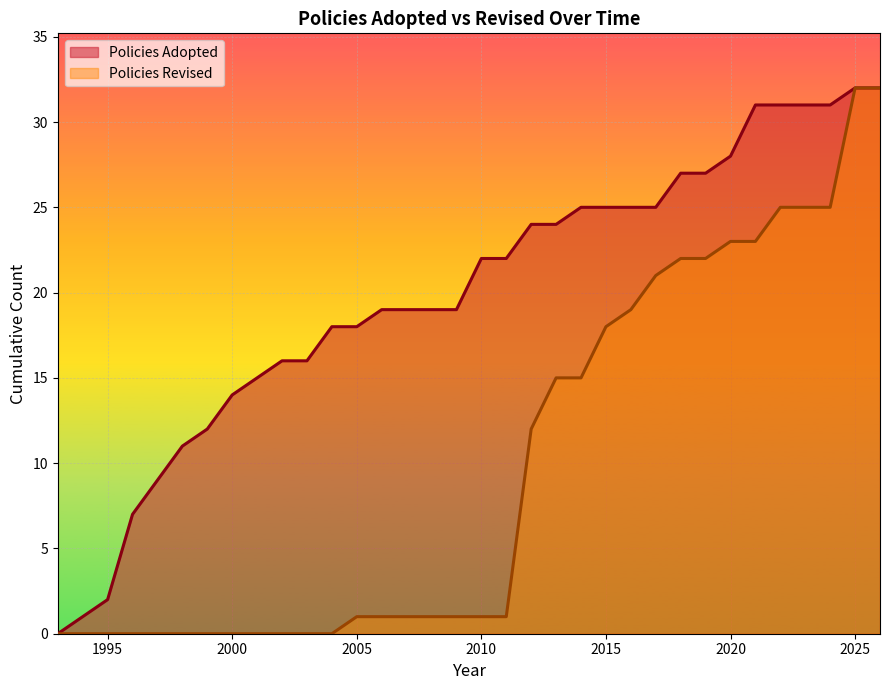

How many values in the Policies Revised series exceed 2015?

14